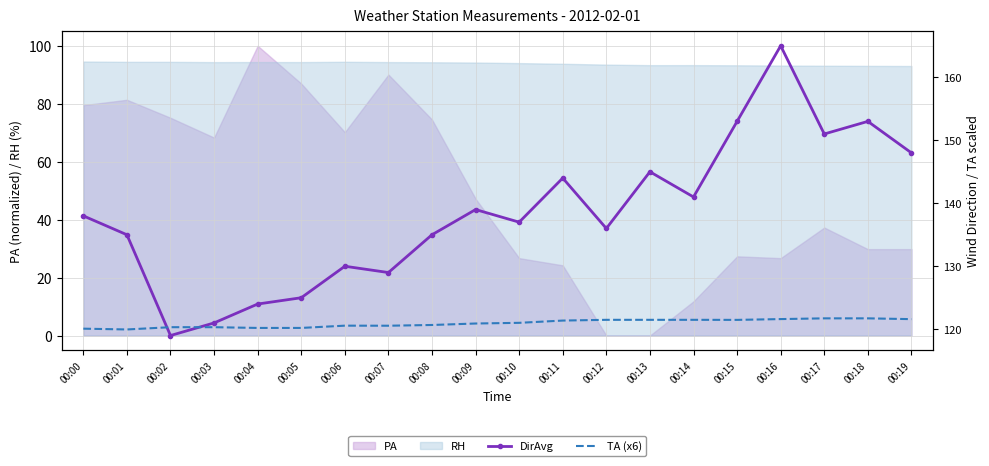

What is the difference between the second highest and minimum values in the DirAvg series?

34.0